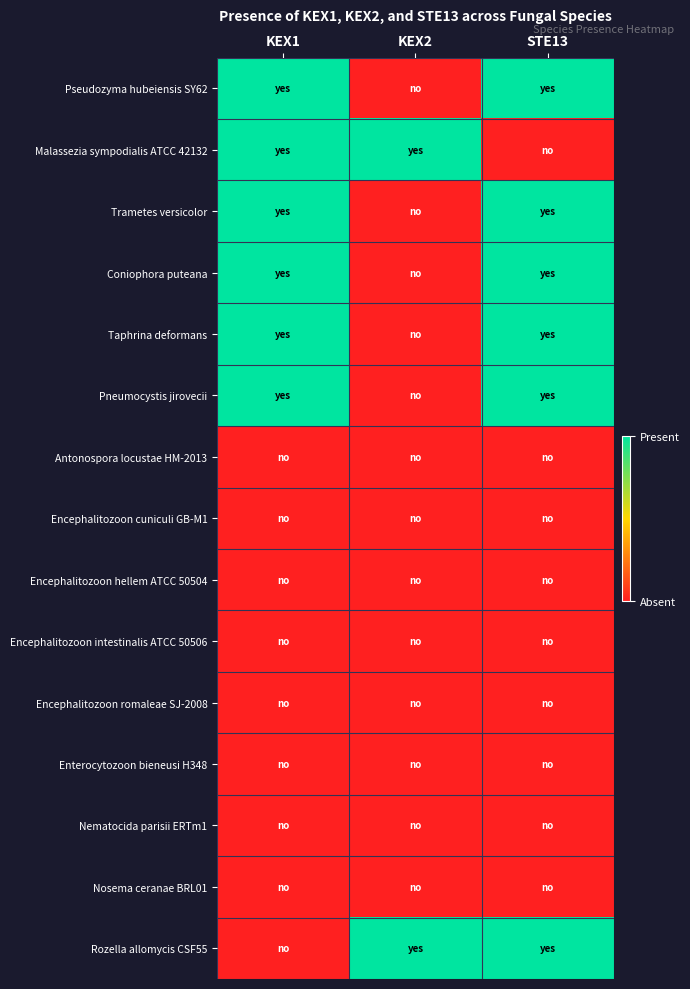

Which series changed the most between KEX1 and KEX2?

Pseudozyma hubeiensis SY62